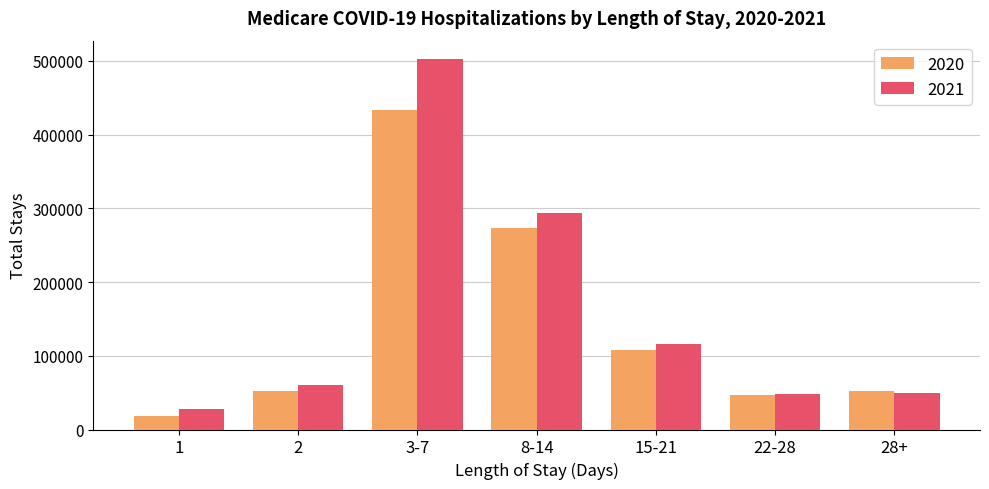

Which series has the largest range (max minus min)?

2021